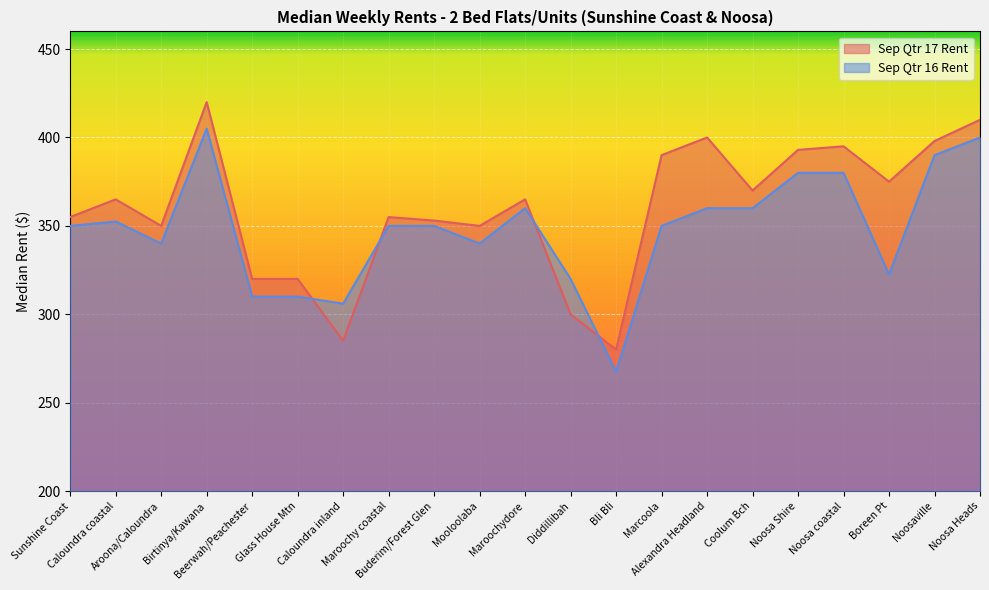

What is the total value across all series at Boreen Pt?

697.5